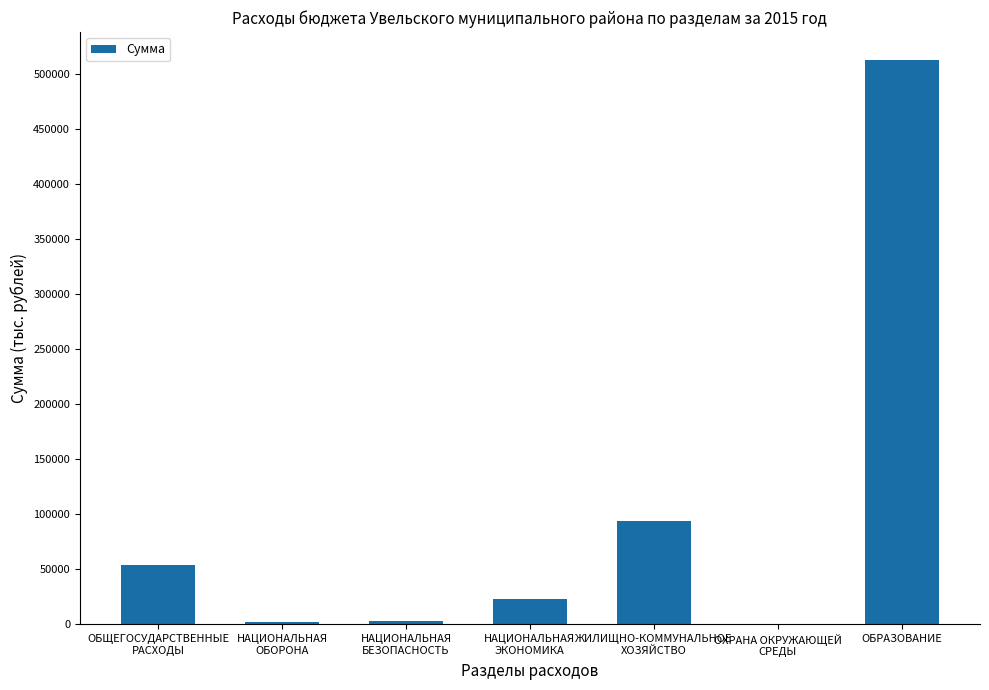

What is the change in value from ОБЩЕГОСУДАРСТВЕННЫЕ
РАСХОДЫ to ЖИЛИЩНО-КОММУНАЛЬНОЕ
ХОЗЯЙСТВО?

+39912.5